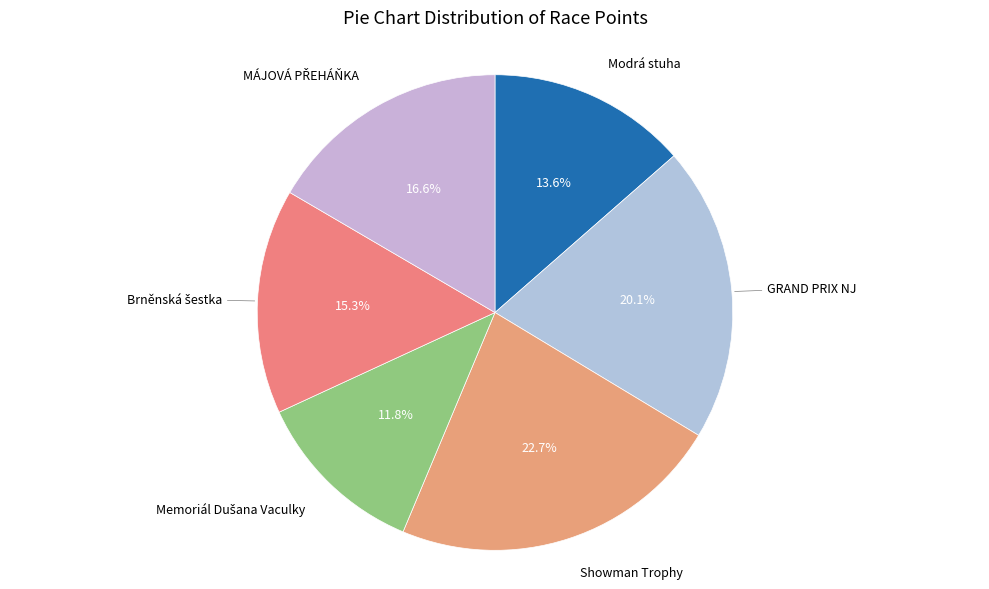

Approximately how many times larger is the value at GRAND PRIX NJ compared to Showman Trophy?

0.9